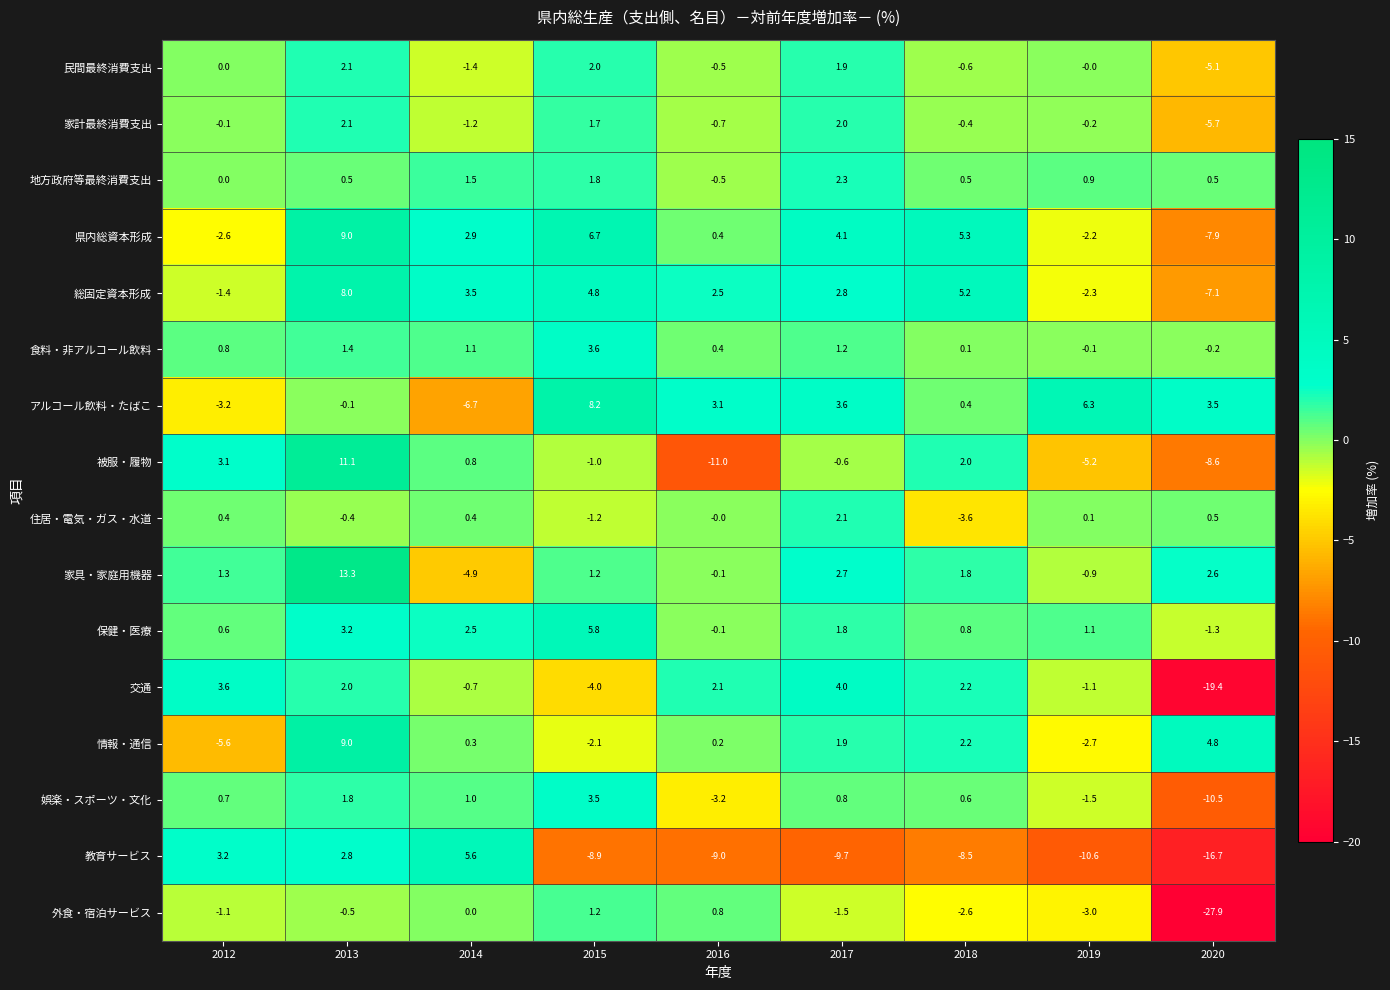

Which series changed the most between 2014 and 2018?

教育サービス